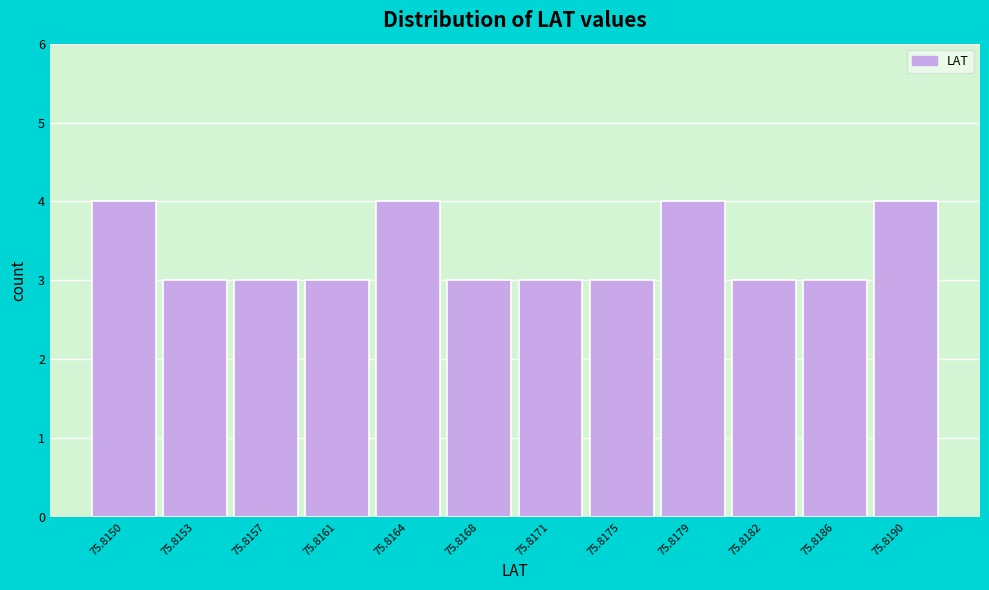

Reading left to right, what are all the values shown in this chart?

4	3	3	3	4	3	3	3	4	3	3	4